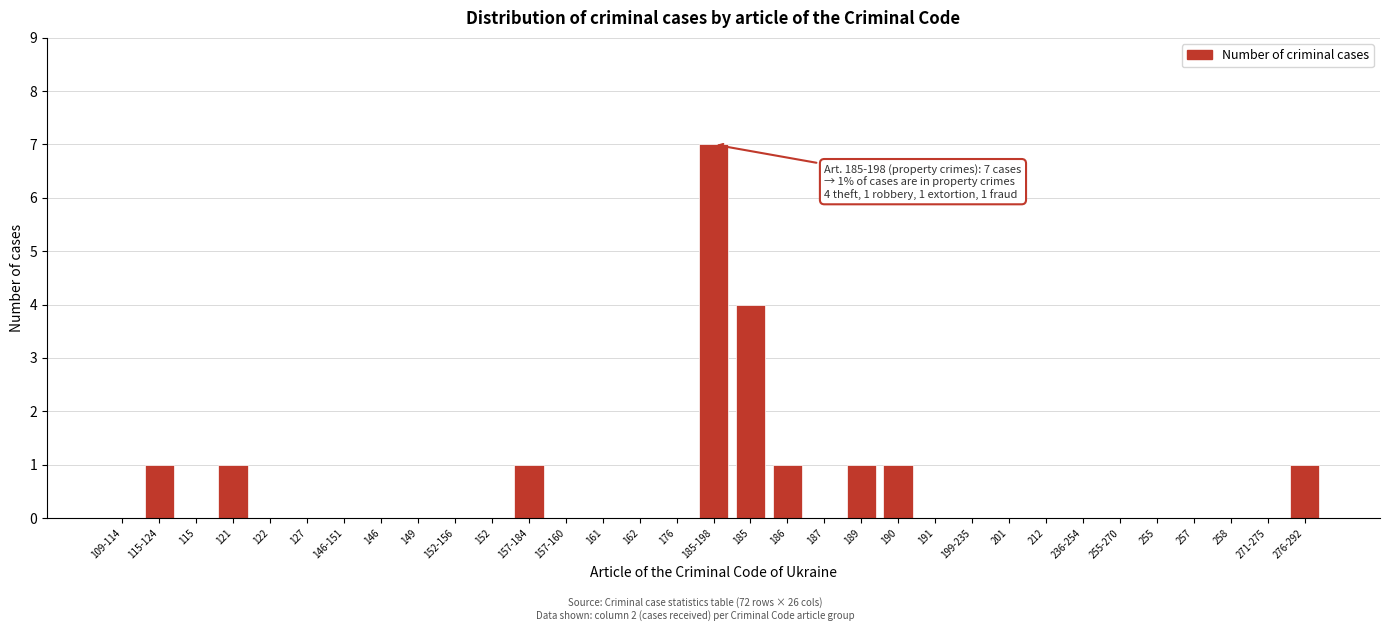

Is it true that the value at 187 is -3?

False